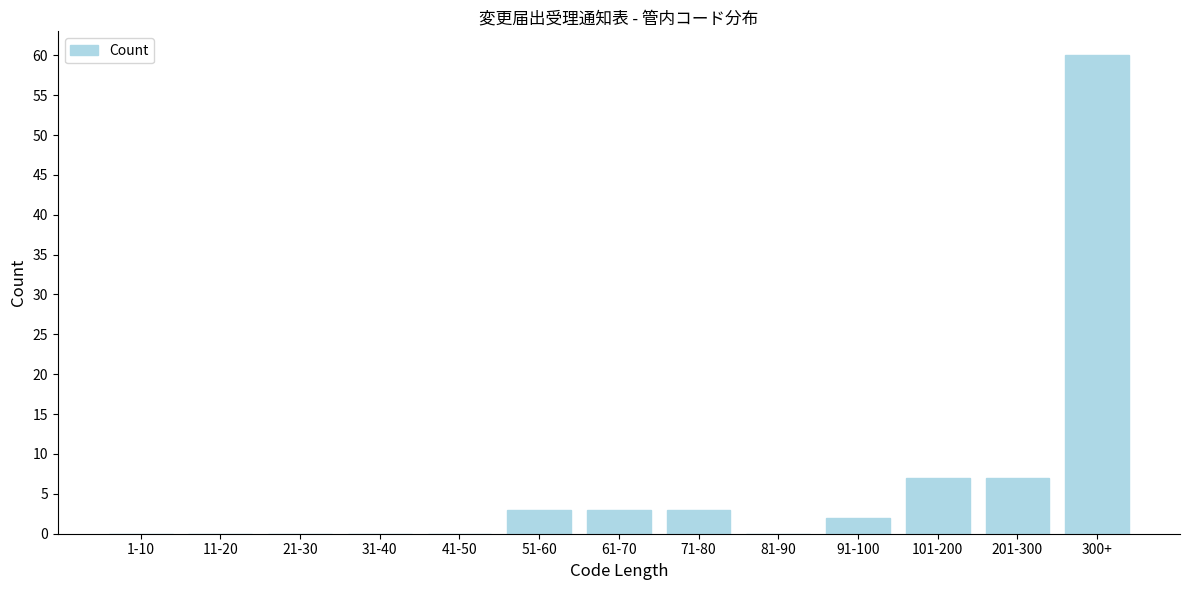

Reading right to left, transcribe all the data shown in this chart.

300+=60	201-300=7	101-200=7	91-100=2	81-90=0	71-80=3	61-70=3	51-60=3	41-50=0	31-40=0	21-30=0	11-20=0	1-10=0